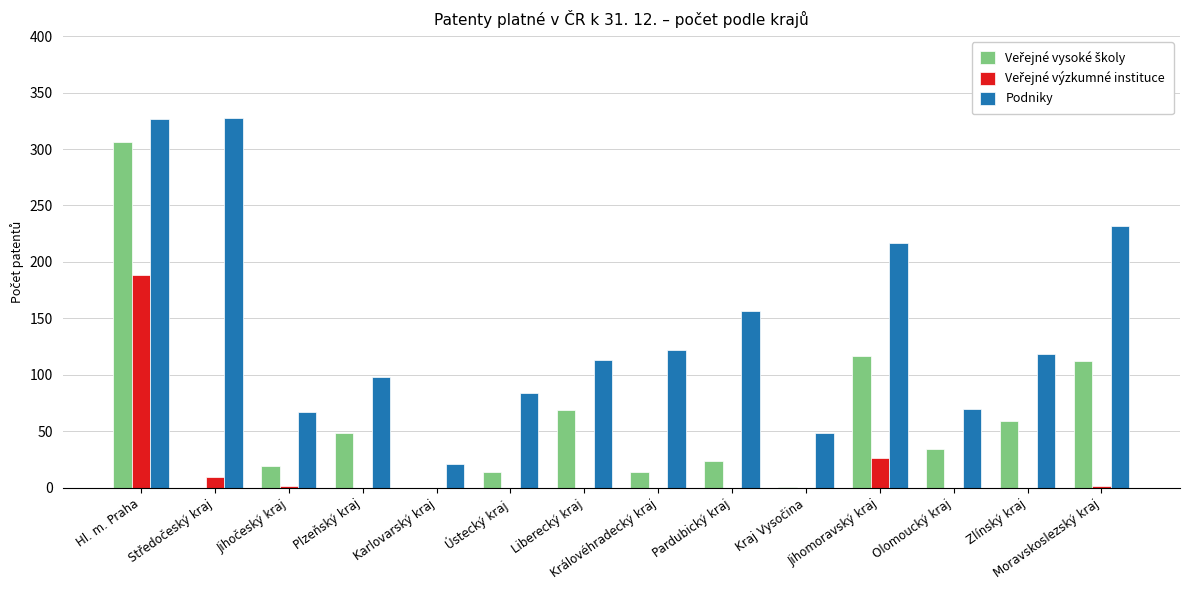

What is the sum of all Podniky values?

2001.9